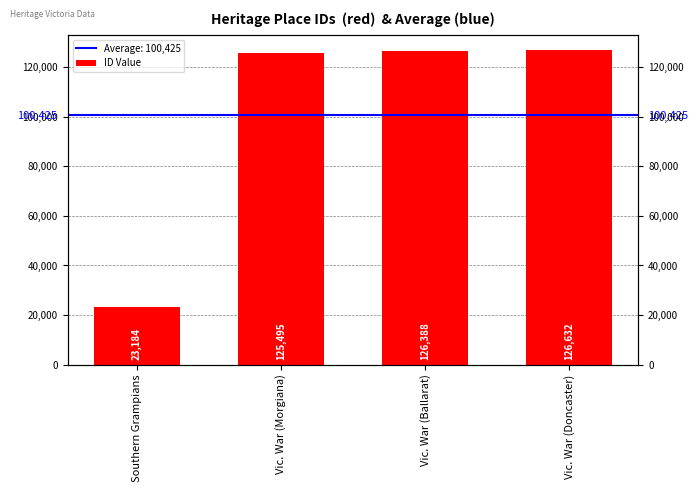

What is the ratio of the value at Vic. War (Doncaster) to the value at Vic. War (Morgiana)?

1.0